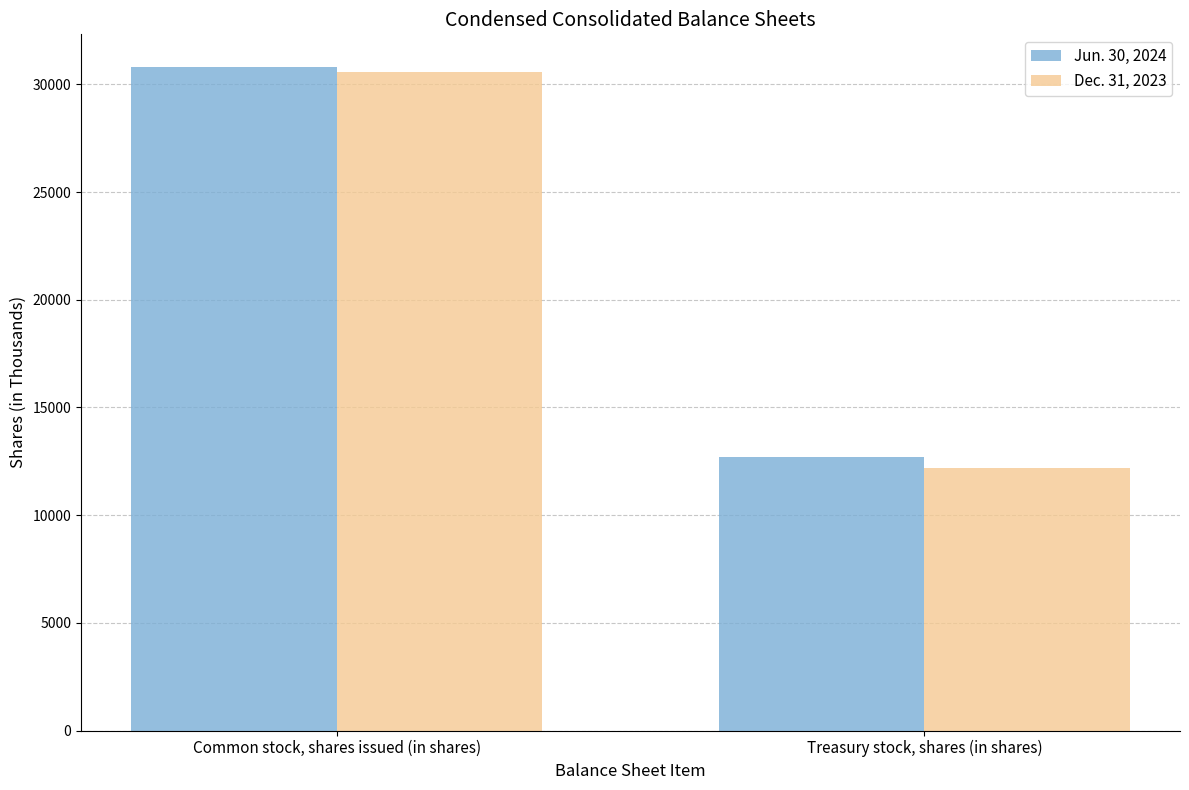

Which series has the largest total across all categories?

Jun. 30, 2024